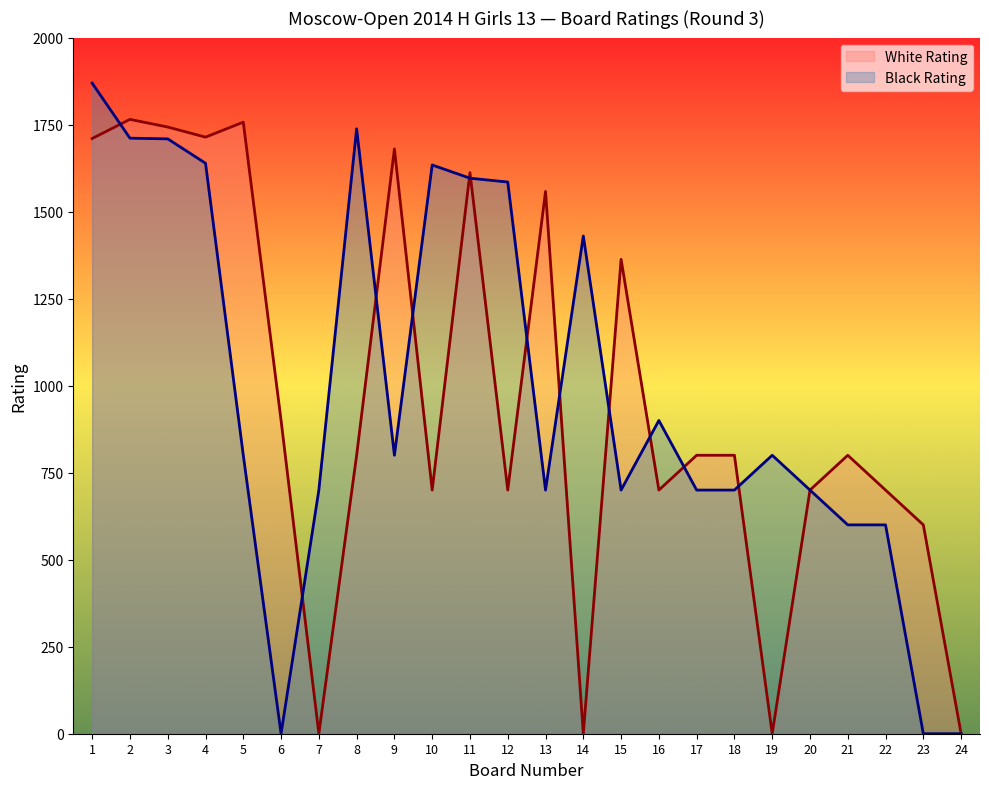

True or false: Black Rating and White Rating intersect in this chart.

True